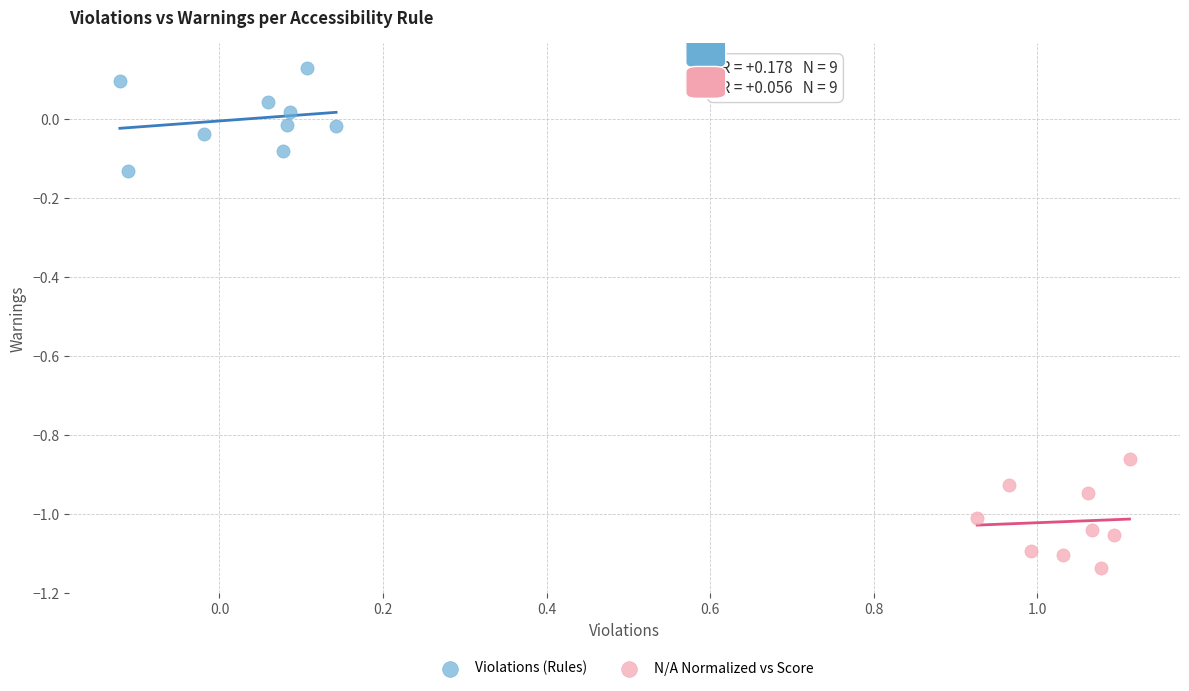

Which series contains the lowest Y value?

N/A Normalized vs Score